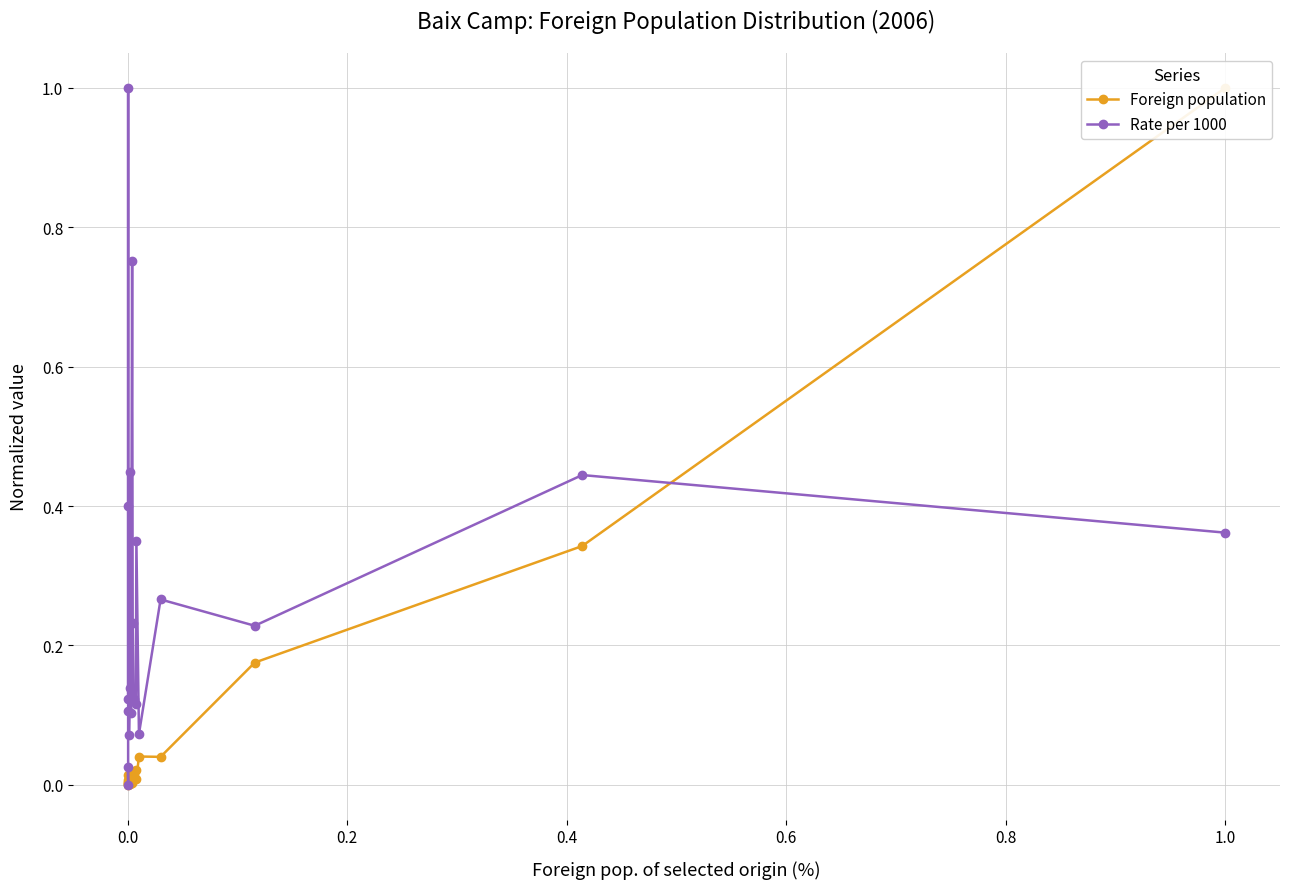

What is the value of the Rate per 1000 point at the 19th from the left?

0.4